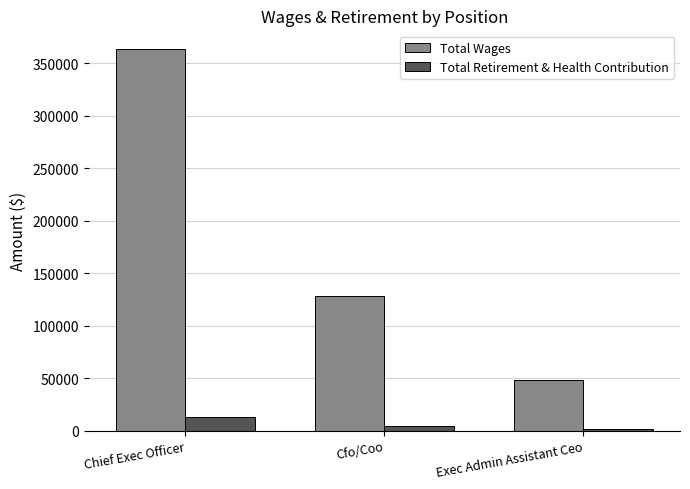

The value of Total Retirement & Health Contribution at Chief Exec Officer is 12937. True or false?

True